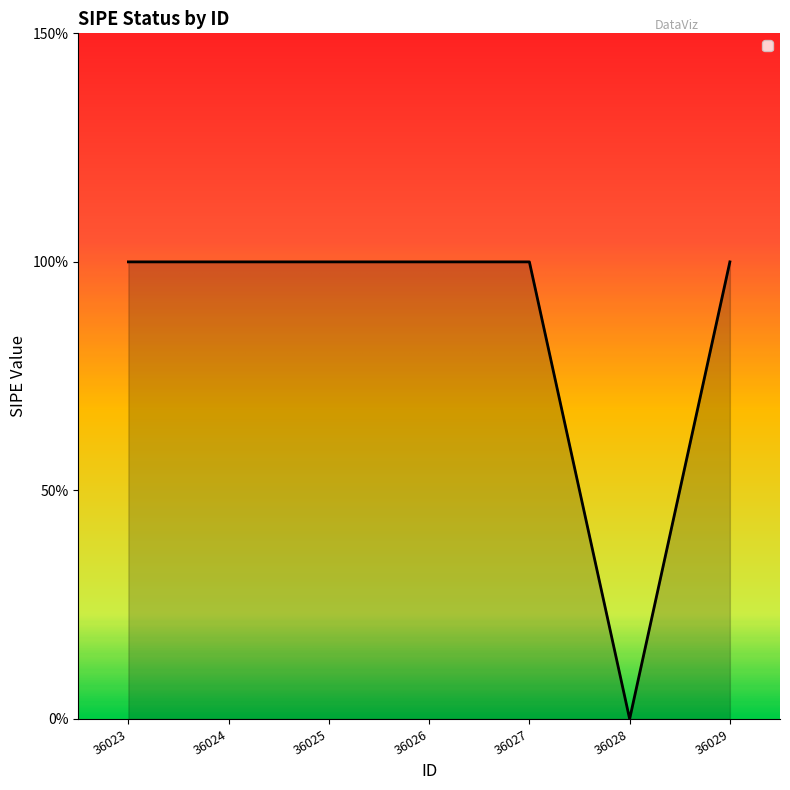

Is this an area chart (filled region under the line)?

Yes